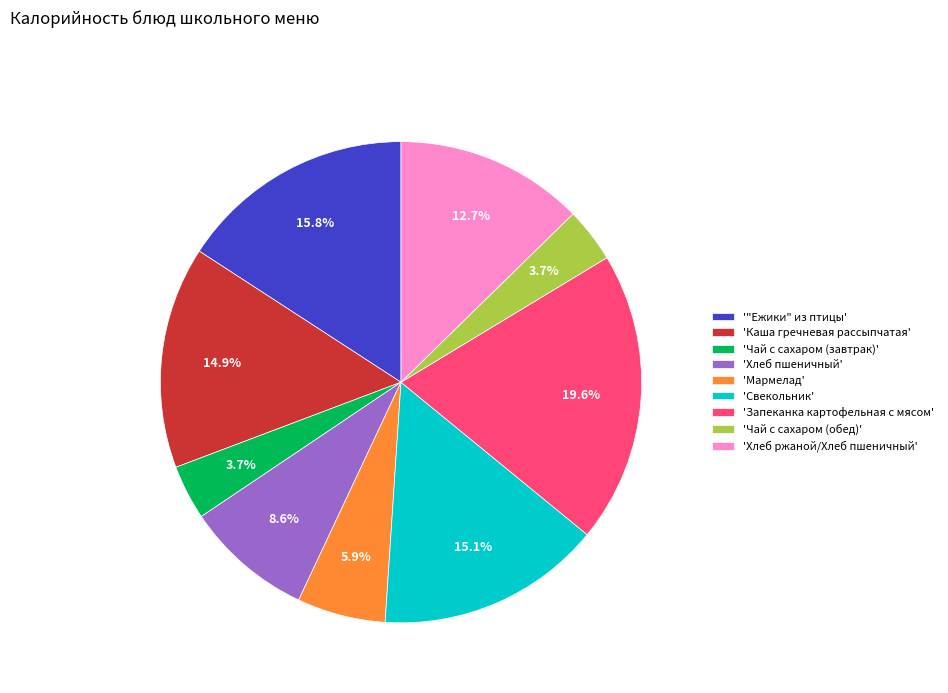

How many segments does this pie chart have?

9